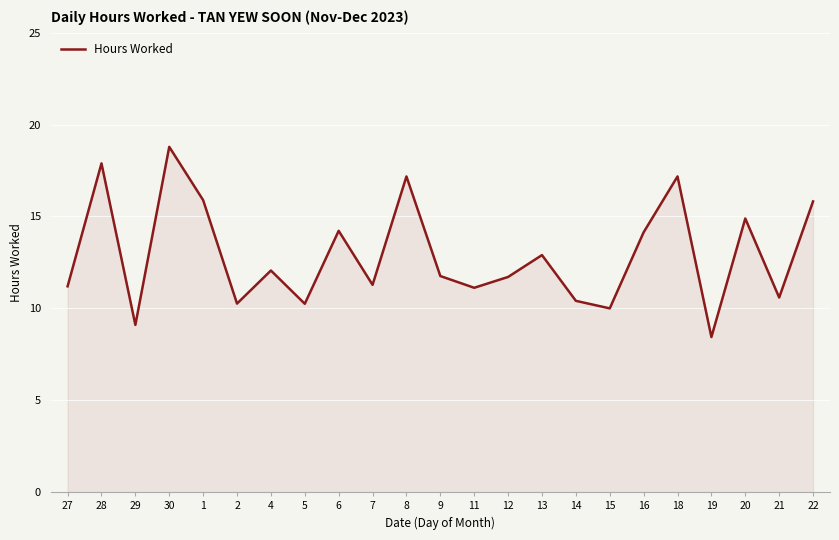

How many values are below 11?

7